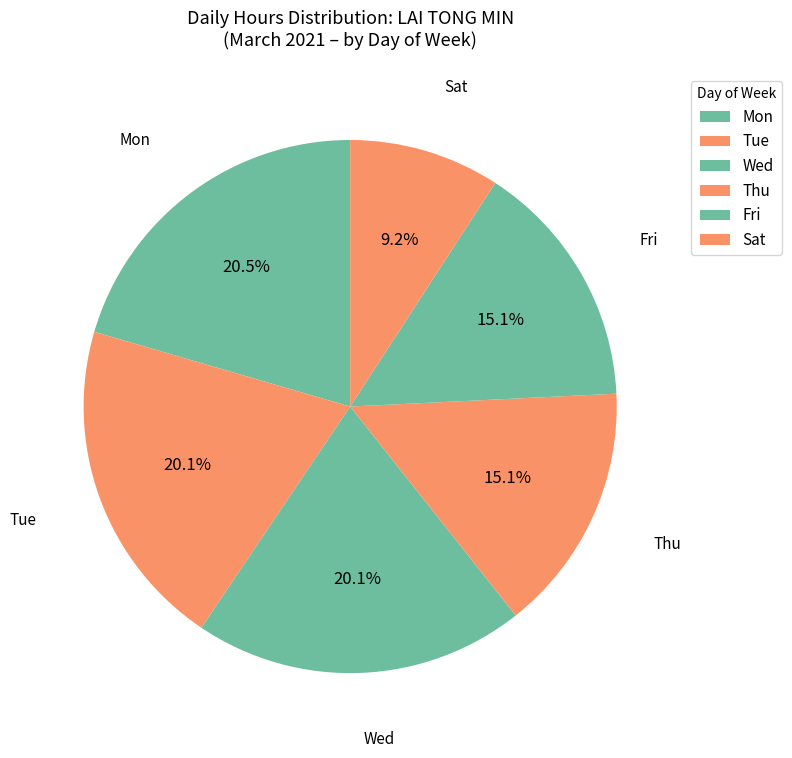

Count the number of slices in the pie.

6